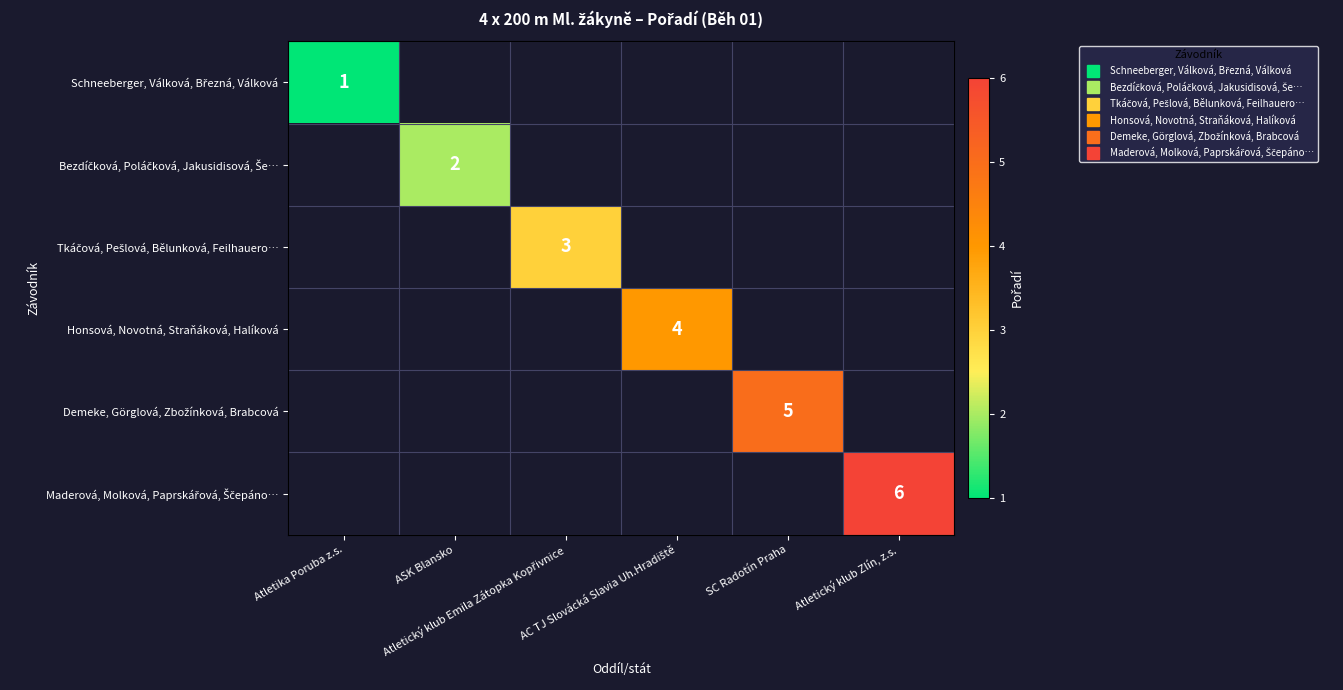

How many positive values does the Bezdíčková, Poláčková, Jakusidisová, Še… series have?

1